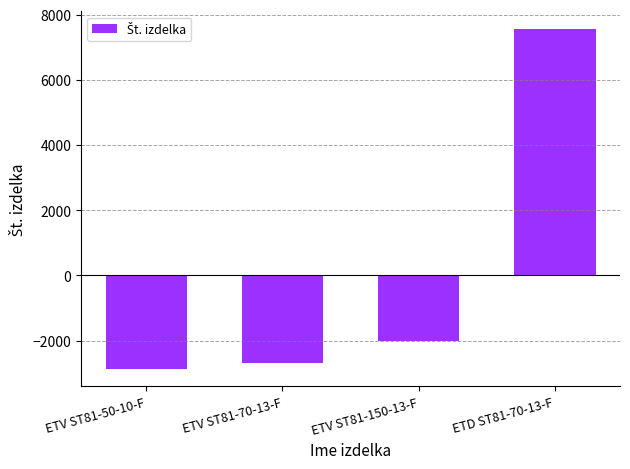

Are the bars horizontal?

No